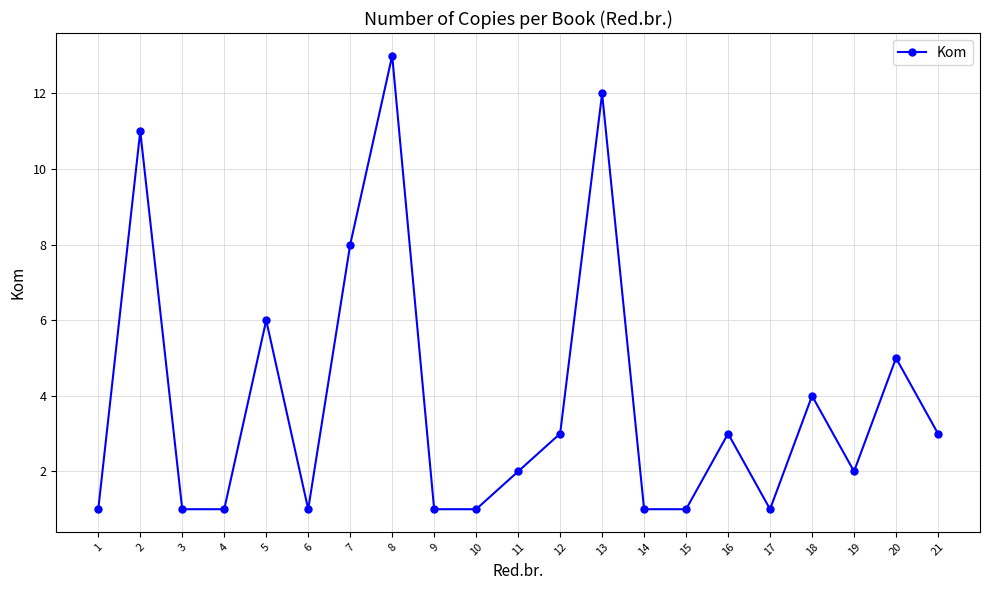

What is the change in value from 2 to 10?

-10